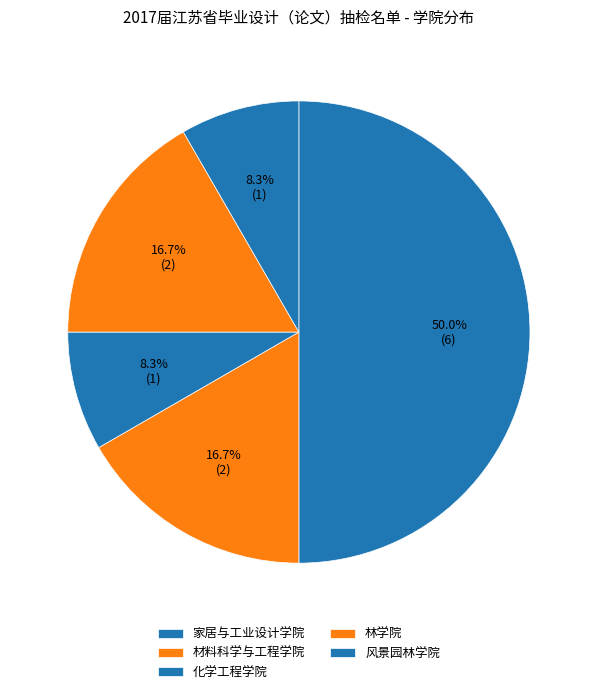

How many slices are in this pie chart?

5